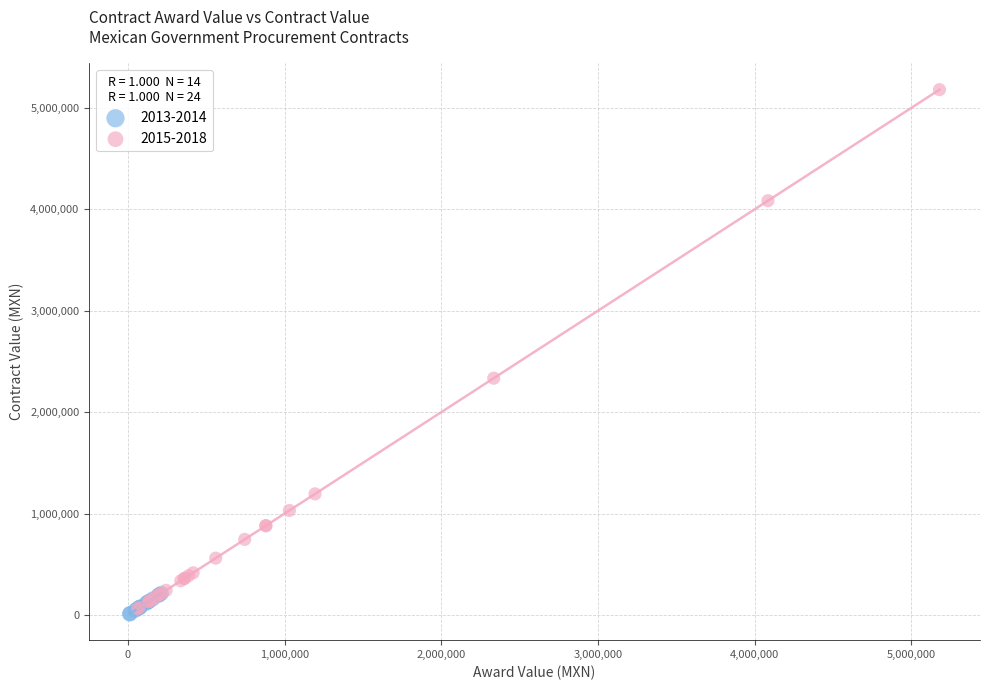

Which series reaches the maximum Y coordinate?

2015-2018